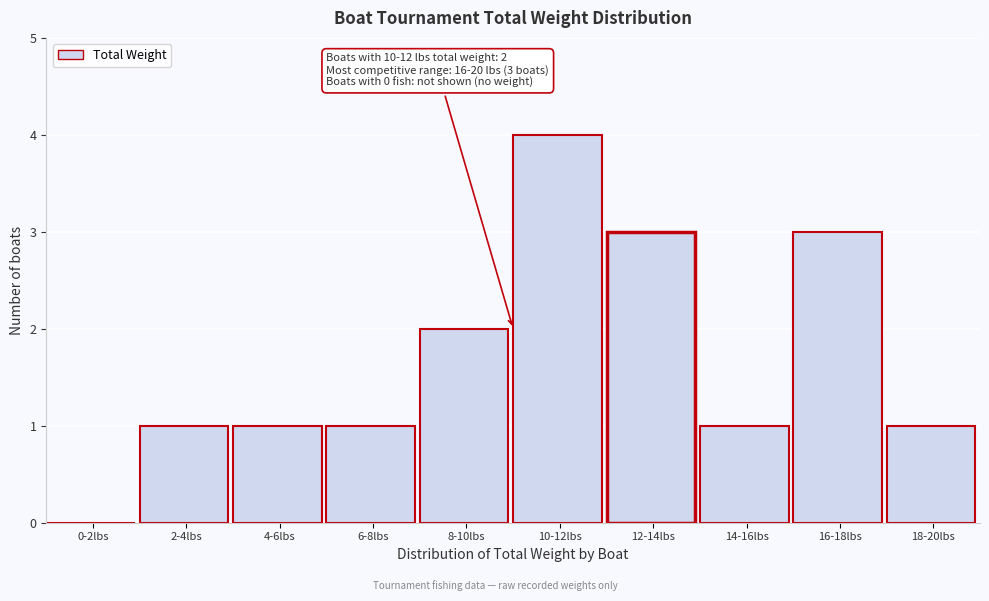

Reading right to left, extract all data points from this chart.

18-20lbs=1	16-18lbs=3	14-16lbs=1	12-14lbs=3	10-12lbs=4	8-10lbs=2	6-8lbs=1	4-6lbs=1	2-4lbs=1	0-2lbs=0